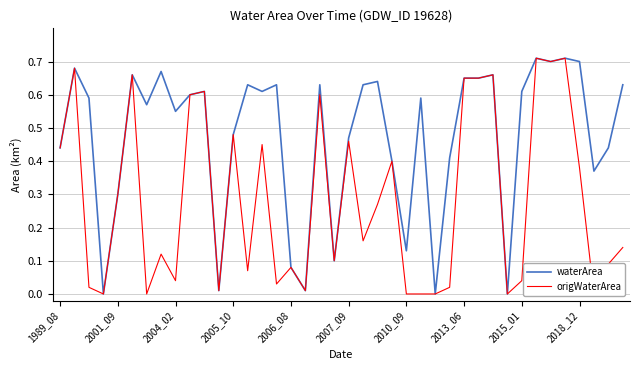

Between 20 and 27, which is larger?

20